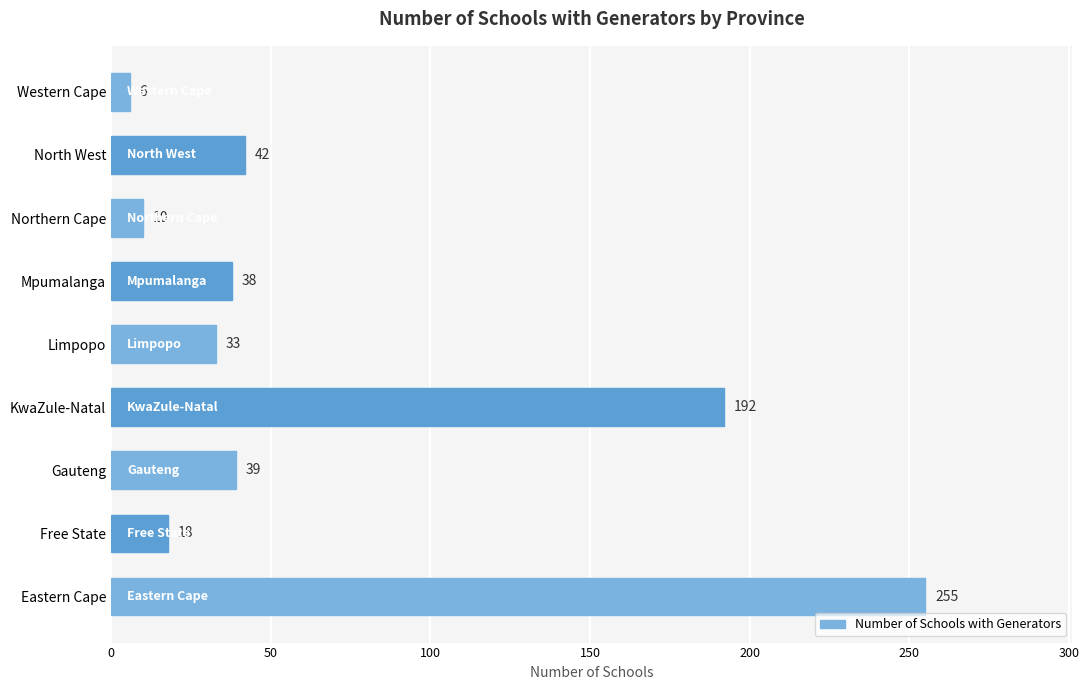

What is the approximate value at KwaZule-Natal, to the nearest 10?

190